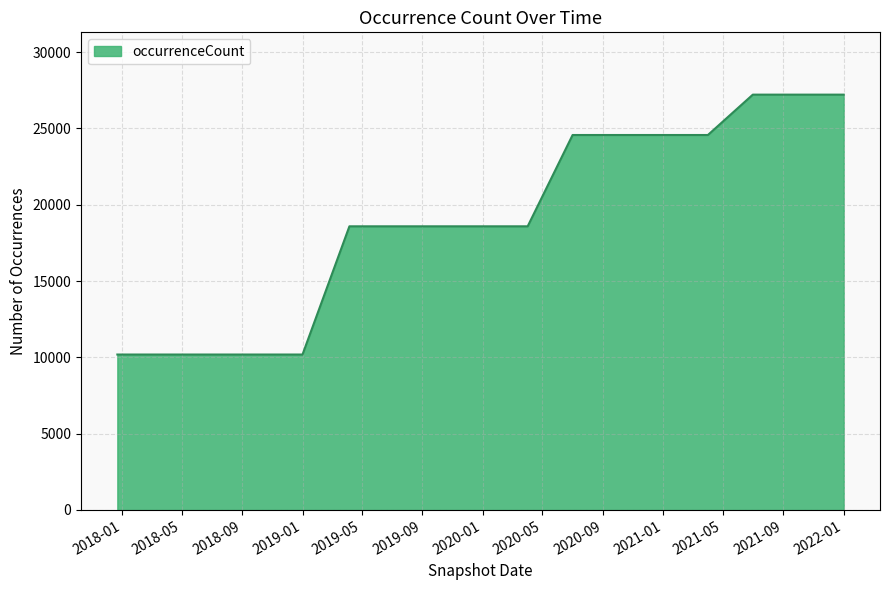

Does the chart have visible grid lines?

Yes